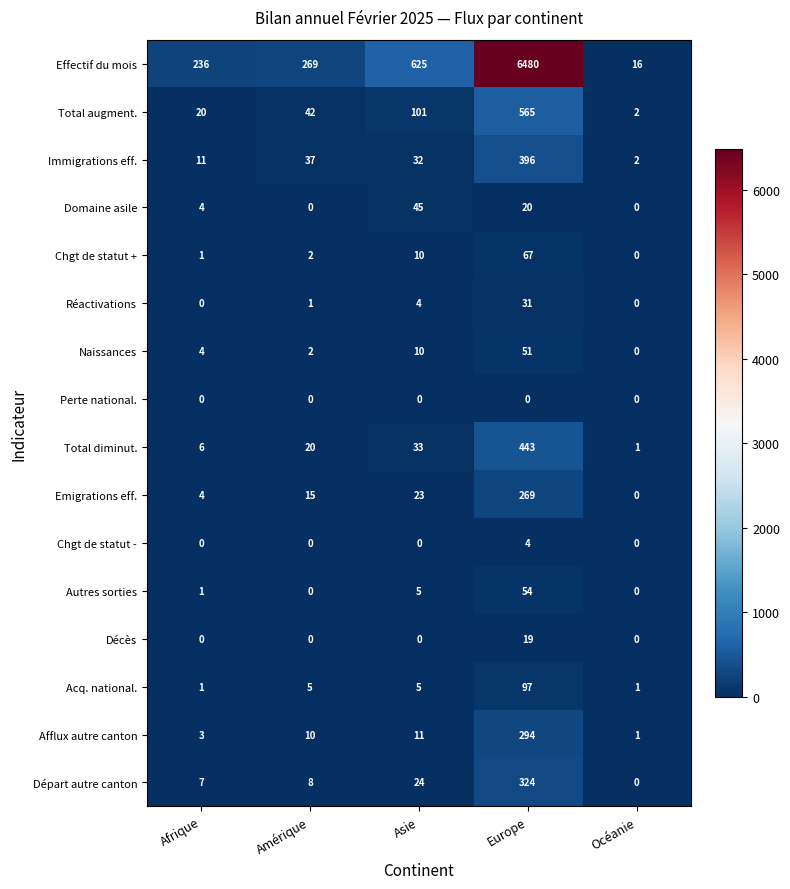

Which series has the largest total across all categories?

Effectif du mois